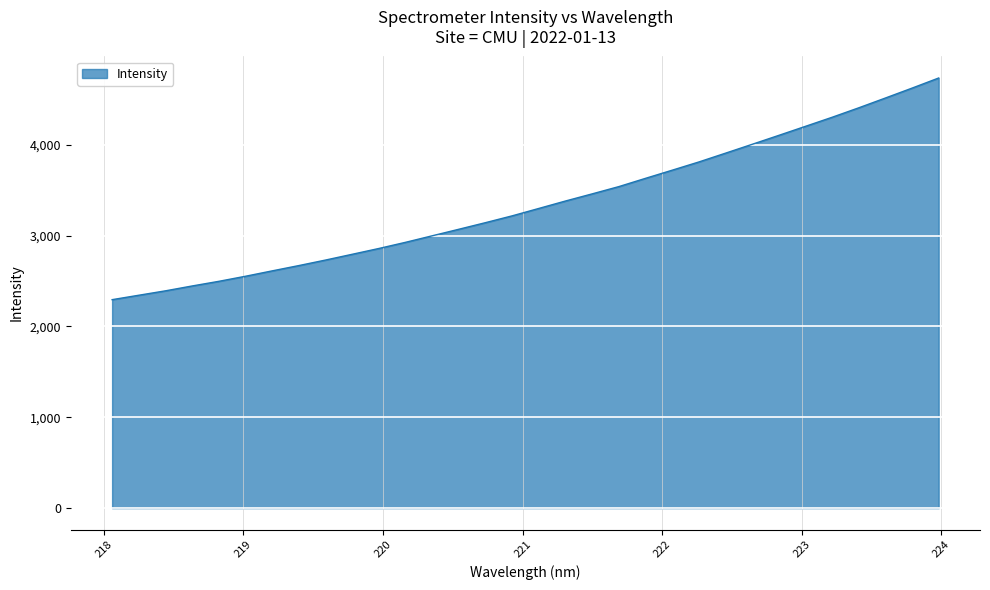

How many values exceed 3298?

16